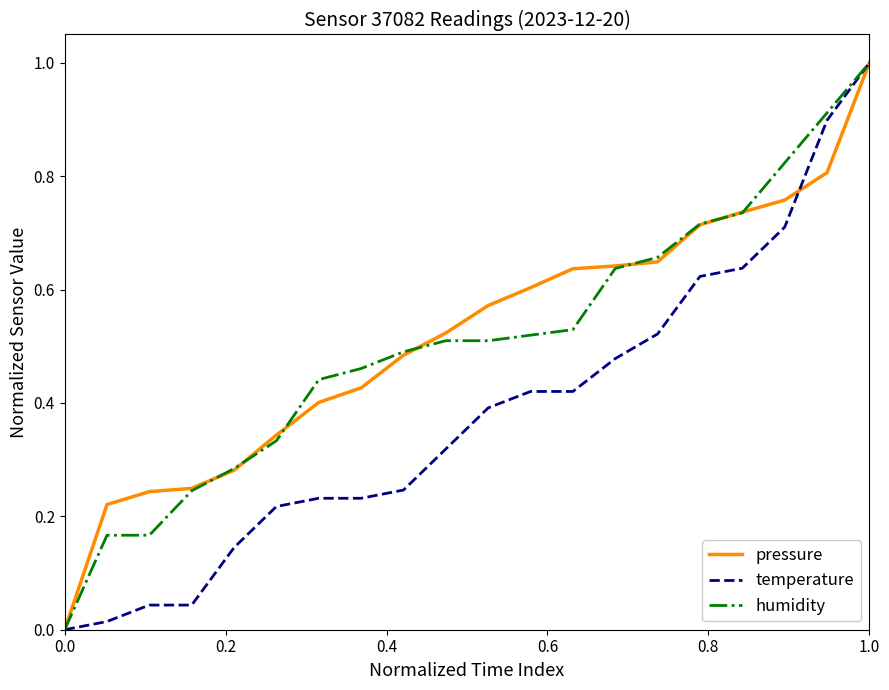

What is the highest value of the humidity series?

1.0